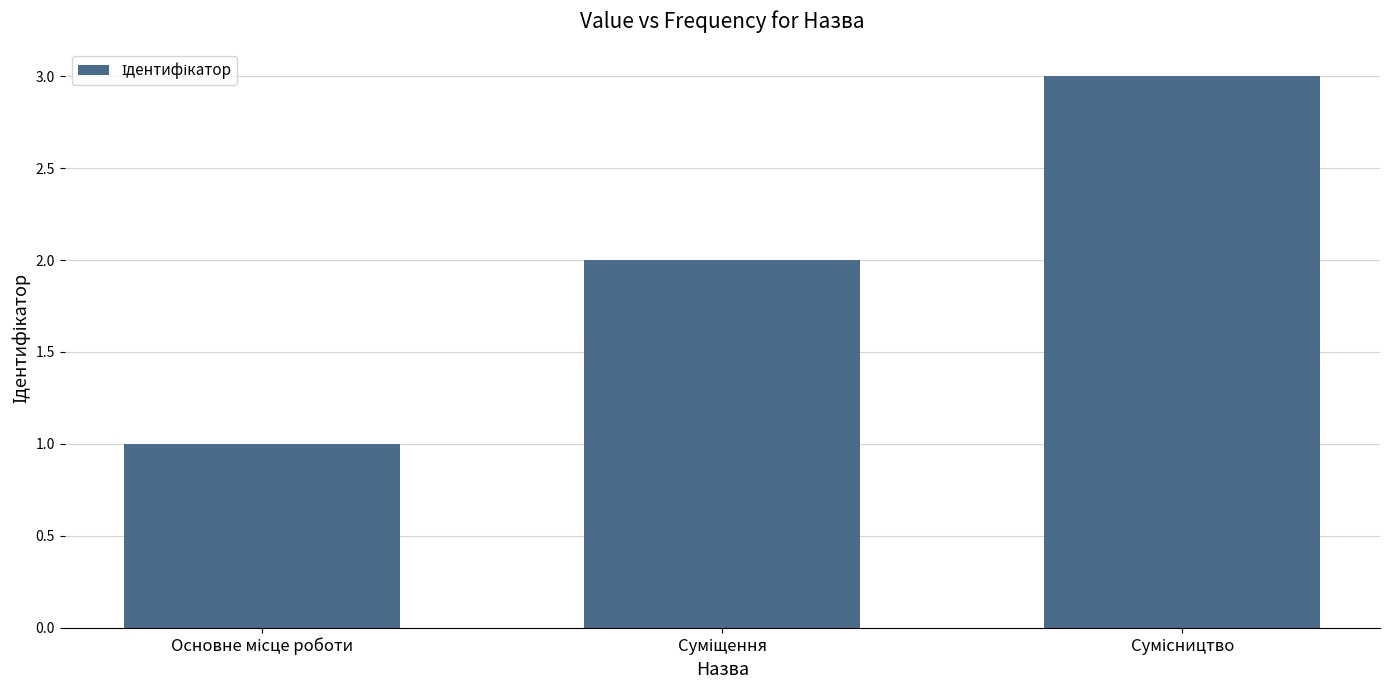

What is the maximum value shown in the chart?

3